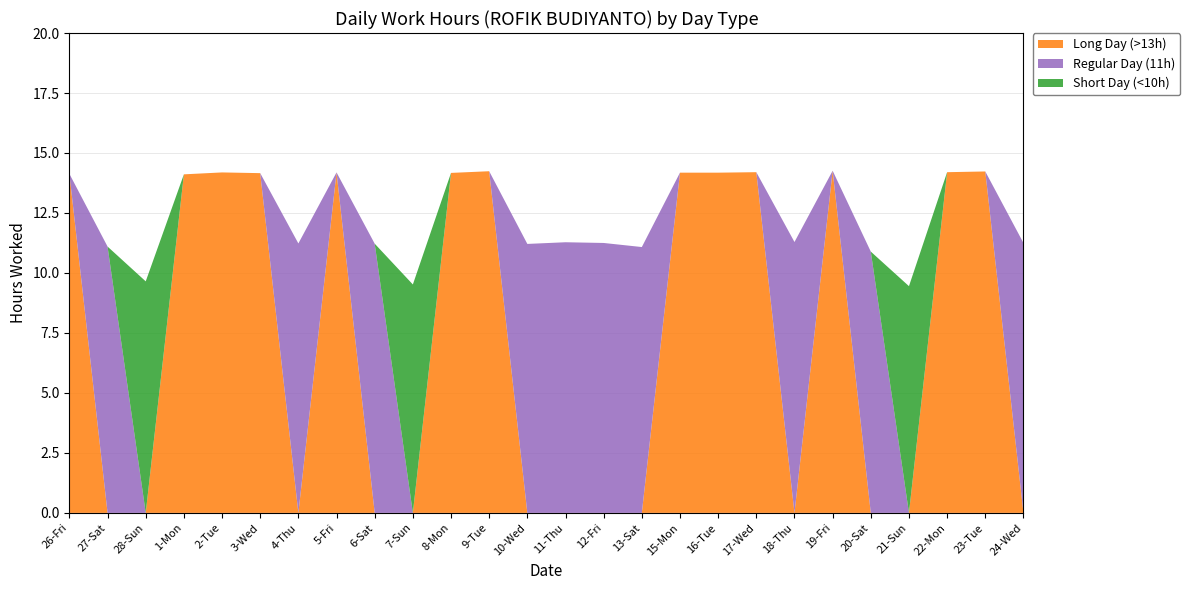

Reading right to left, list all the values displayed in this chart.

Long Day (>13h): 24-Wed=0.0	23-Tue=14.2	22-Mon=14.2	21-Sun=0.0	20-Sat=0.0	19-Fri=14.3	18-Thu=0.0	17-Wed=14.2	16-Tue=14.2	15-Mon=14.2	13-Sat=0.0	12-Fri=0.0	11-Thu=0.0	10-Wed=0.0	9-Tue=14.2	8-Mon=14.2	7-Sun=0.0	6-Sat=0.0	5-Fri=14.2	4-Thu=0.0	3-Wed=14.2	2-Tue=14.2	1-Mon=14.1	28-Sun=0.0	27-Sat=0.0	26-Fri=14.1
Regular Day (11h): 24-Wed=11.2	23-Tue=0.0	22-Mon=0.0	21-Sun=0.0	20-Sat=10.9	19-Fri=0.0	18-Thu=11.3	17-Wed=0.0	16-Tue=0.0	15-Mon=0.0	13-Sat=11.1	12-Fri=11.2	11-Thu=11.3	10-Wed=11.2	9-Tue=0.0	8-Mon=0.0	7-Sun=0.0	6-Sat=11.2	5-Fri=0.0	4-Thu=11.2	3-Wed=0.0	2-Tue=0.0	1-Mon=0.0	28-Sun=0.0	27-Sat=11.1	26-Fri=0.0
Short Day (<10h): 24-Wed=0.0	23-Tue=0.0	22-Mon=0.0	21-Sun=9.4	20-Sat=0.0	19-Fri=0.0	18-Thu=0.0	17-Wed=0.0	16-Tue=0.0	15-Mon=0.0	13-Sat=0.0	12-Fri=0.0	11-Thu=0.0	10-Wed=0.0	9-Tue=0.0	8-Mon=0.0	7-Sun=9.5	6-Sat=0.0	5-Fri=0.0	4-Thu=0.0	3-Wed=0.0	2-Tue=0.0	1-Mon=0.0	28-Sun=9.7	27-Sat=0.0	26-Fri=0.0